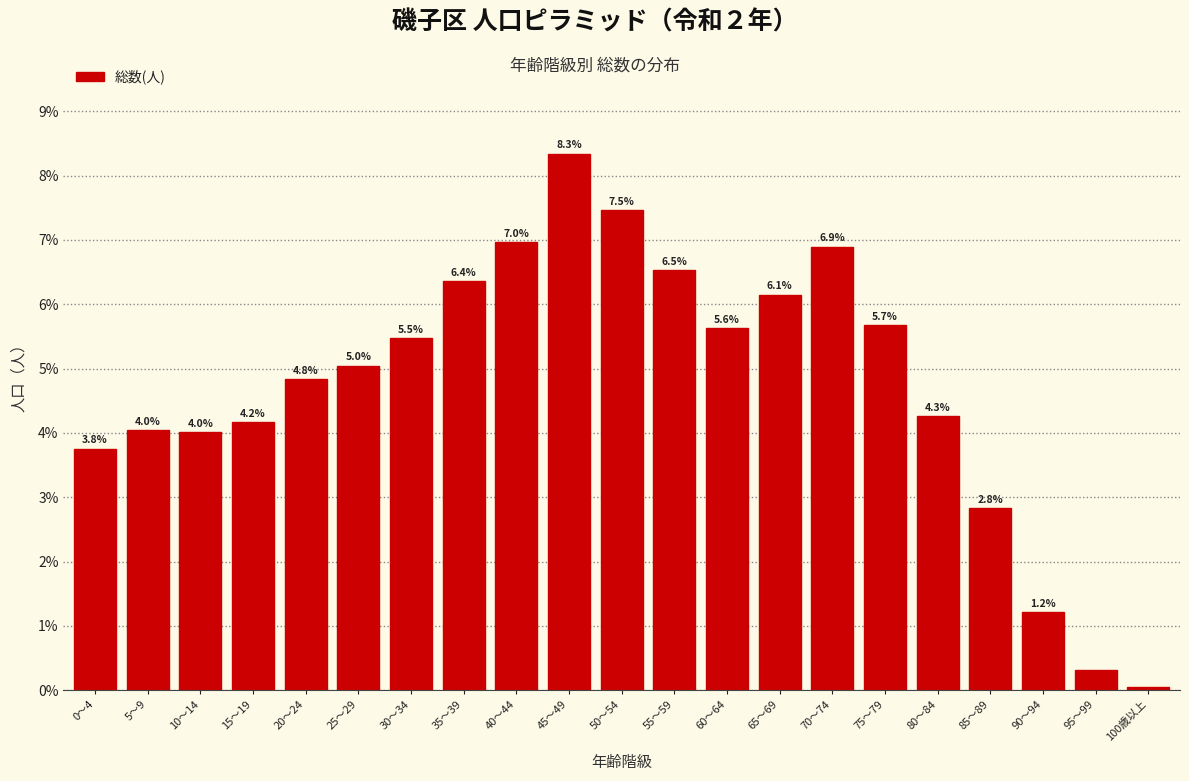

Which has a higher value, 10～14 or 95～99?

10～14